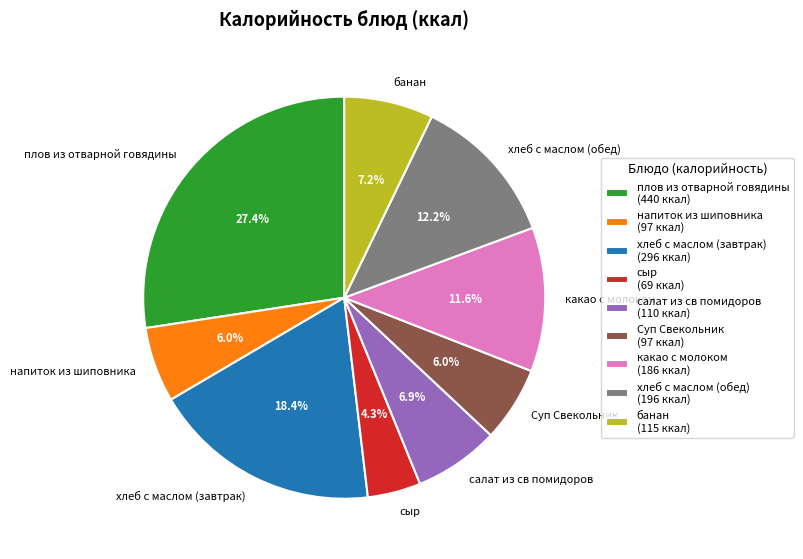

Count the number of slices in the pie.

9